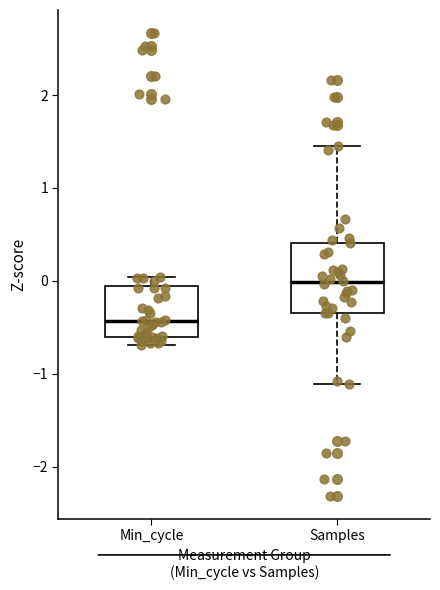

Which box's median line is the lowest?

Min_cycle